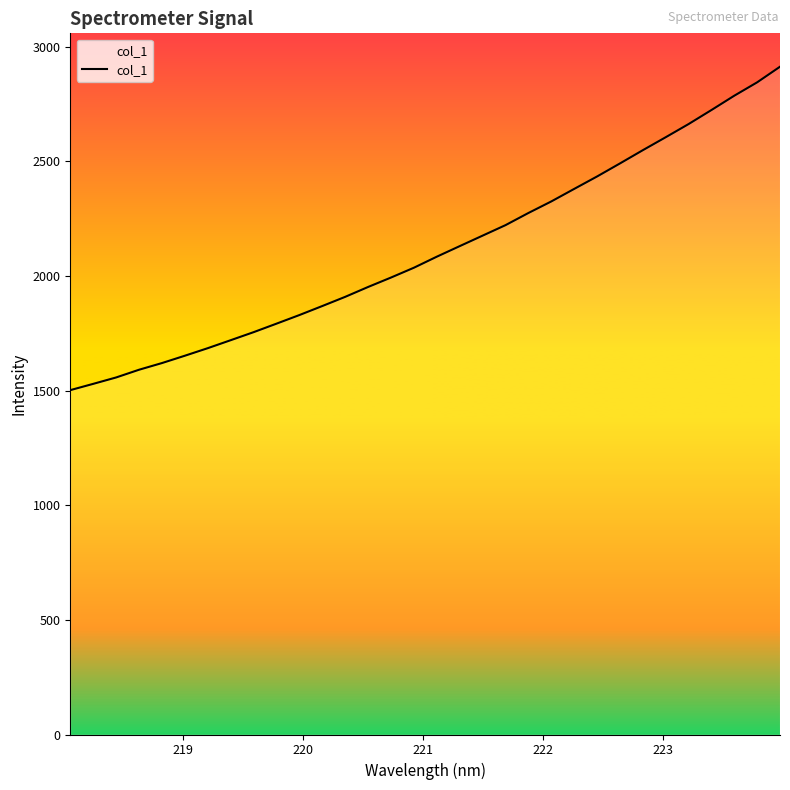

What is the greatest value displayed?

2913.0